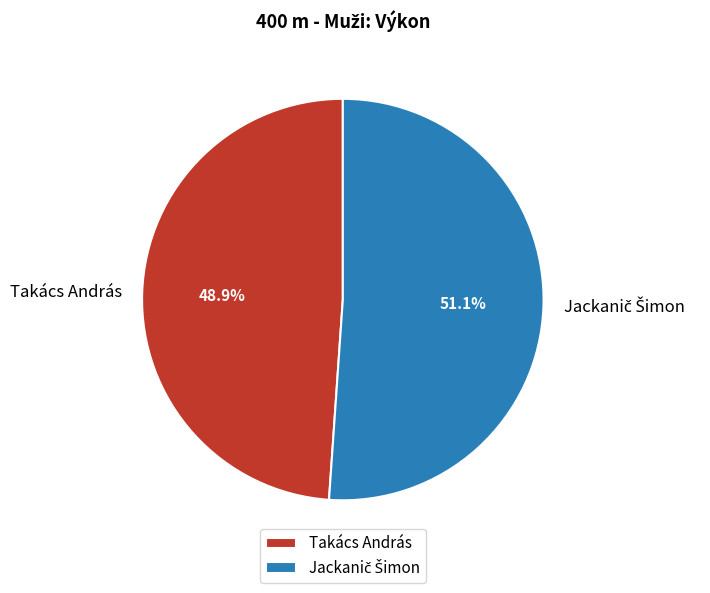

What percentage is NOT represented by Takács András?

51.1%